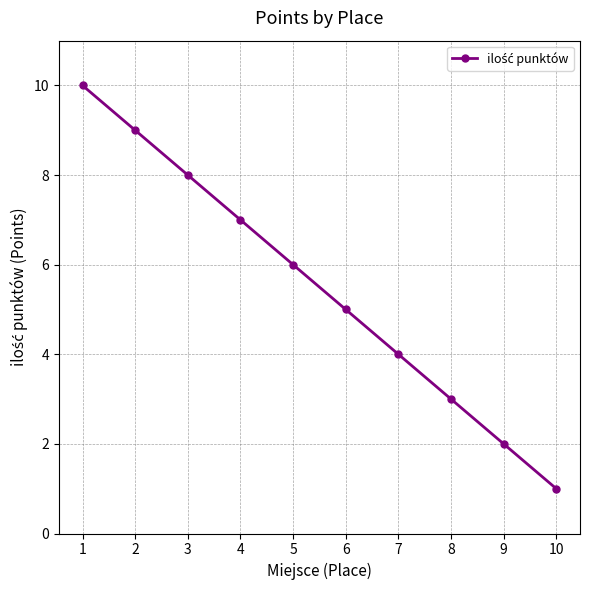

Read the value at 4.

7